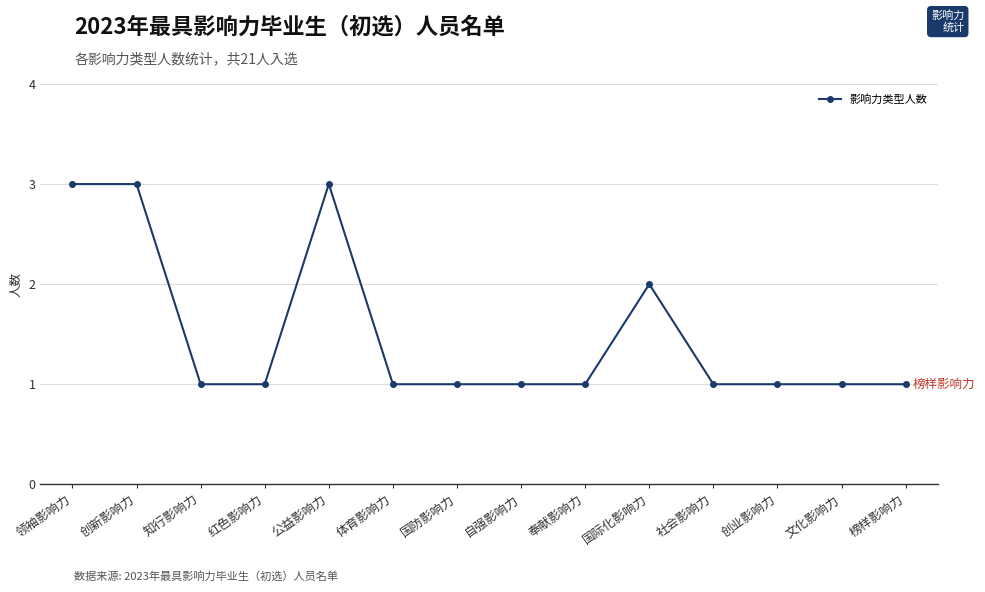

What is the label of the 7th point from the right?

自强影响力